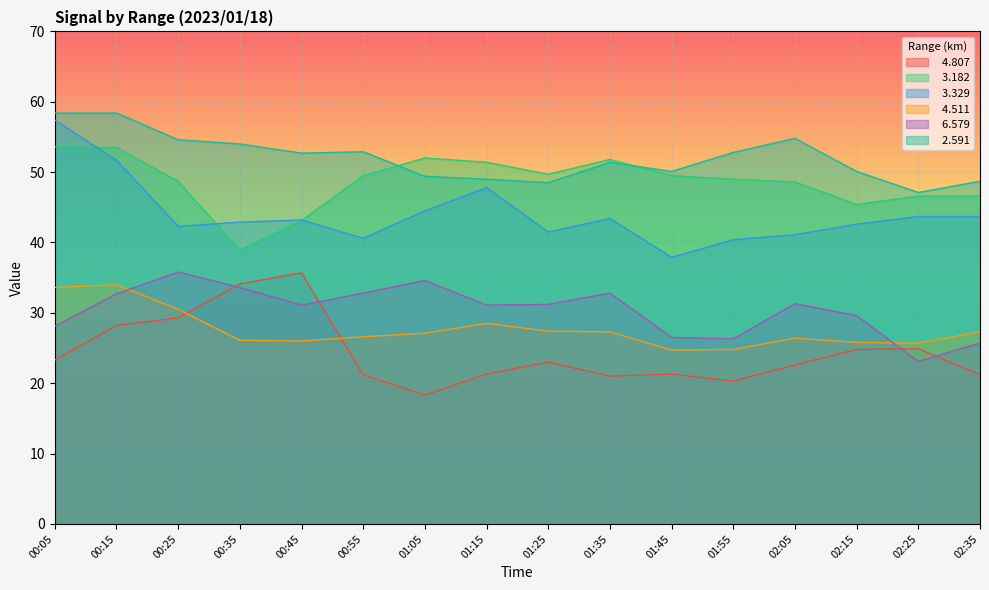

True or false:   2.591 and   4.807 cross at least once.

False